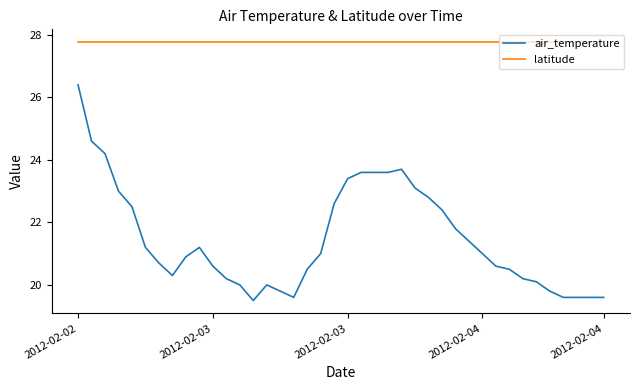

Does the chart display data point markers on the line(s)?

No